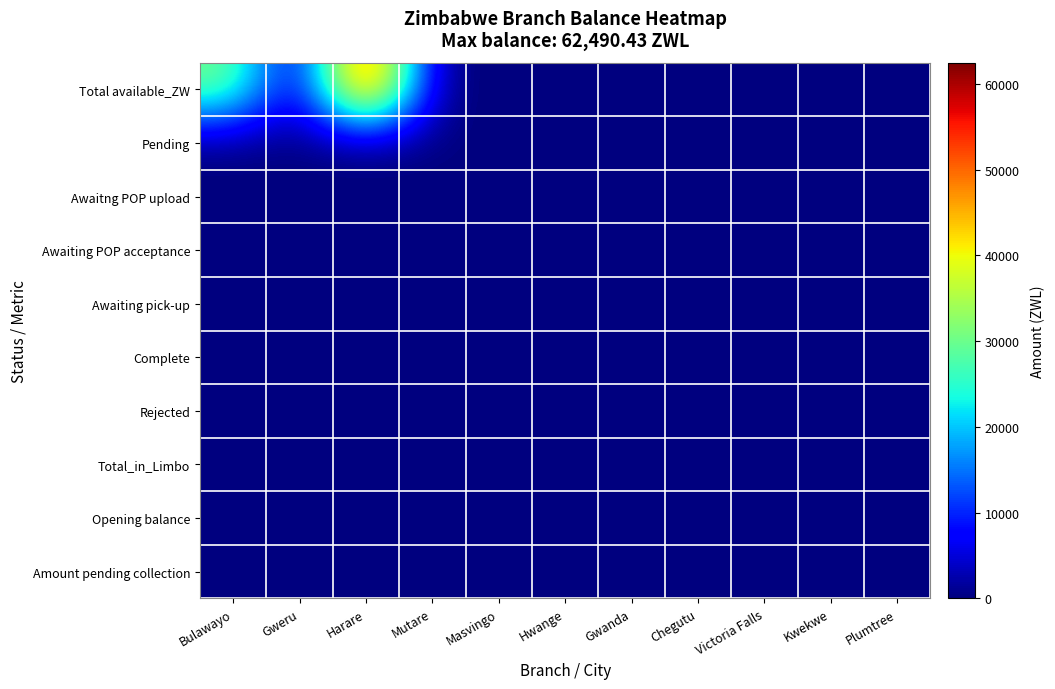

Reading right to left, what are all the values shown in this chart?

Total available_ZW: Plumtree=0.0	Kwekwe=0.0	Victoria Falls=0.0	Chegutu=0.0	Gwanda=0.0	Hwange=0.0	Masvingo=28.9	Mutare=0.0	Harare=62490.4	Gweru=137.0	Bulawayo=31071.3
Pending: Plumtree=0.0	Kwekwe=0.0	Victoria Falls=0.0	Chegutu=0.0	Gwanda=0.0	Hwange=0.0	Masvingo=0.0	Mutare=0.0	Harare=0.0	Gweru=0.0	Bulawayo=0.0
Awaitng POP upload: Plumtree=0.0	Kwekwe=0.0	Victoria Falls=0.0	Chegutu=0.0	Gwanda=0.0	Hwange=0.0	Masvingo=0.0	Mutare=0.0	Harare=0.0	Gweru=0.0	Bulawayo=0.0
Awaiting POP acceptance: Plumtree=0.0	Kwekwe=0.0	Victoria Falls=0.0	Chegutu=0.0	Gwanda=0.0	Hwange=0.0	Masvingo=0.0	Mutare=0.0	Harare=0.0	Gweru=0.0	Bulawayo=0.0
Awaiting pick-up: Plumtree=0.0	Kwekwe=0.0	Victoria Falls=0.0	Chegutu=0.0	Gwanda=0.0	Hwange=0.0	Masvingo=0.0	Mutare=0.0	Harare=0.0	Gweru=0.0	Bulawayo=0.0
Complete: Plumtree=0.0	Kwekwe=0.0	Victoria Falls=0.0	Chegutu=0.0	Gwanda=0.0	Hwange=0.0	Masvingo=0.0	Mutare=0.0	Harare=0.0	Gweru=0.0	Bulawayo=0.0
Rejected: Plumtree=0.0	Kwekwe=0.0	Victoria Falls=0.0	Chegutu=0.0	Gwanda=0.0	Hwange=0.0	Masvingo=0.0	Mutare=0.0	Harare=0.0	Gweru=0.0	Bulawayo=0.0
Total_in_Limbo: Plumtree=0.0	Kwekwe=0.0	Victoria Falls=0.0	Chegutu=0.0	Gwanda=0.0	Hwange=0.0	Masvingo=0.0	Mutare=0.0	Harare=0.0	Gweru=0.0	Bulawayo=0.0
Opening balance: Plumtree=0.0	Kwekwe=0.0	Victoria Falls=0.0	Chegutu=0.0	Gwanda=0.0	Hwange=0.0	Masvingo=0.0	Mutare=0.0	Harare=0.0	Gweru=0.0	Bulawayo=0.0
Amount pending collection: Plumtree=0.0	Kwekwe=0.0	Victoria Falls=0.0	Chegutu=0.0	Gwanda=0.0	Hwange=0.0	Masvingo=0.0	Mutare=0.0	Harare=0.0	Gweru=0.0	Bulawayo=0.0